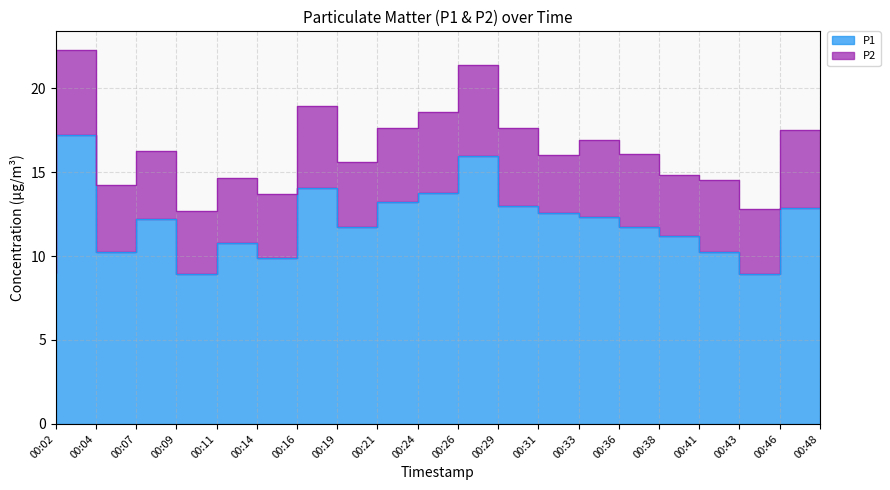

How many data points does each series have?

20